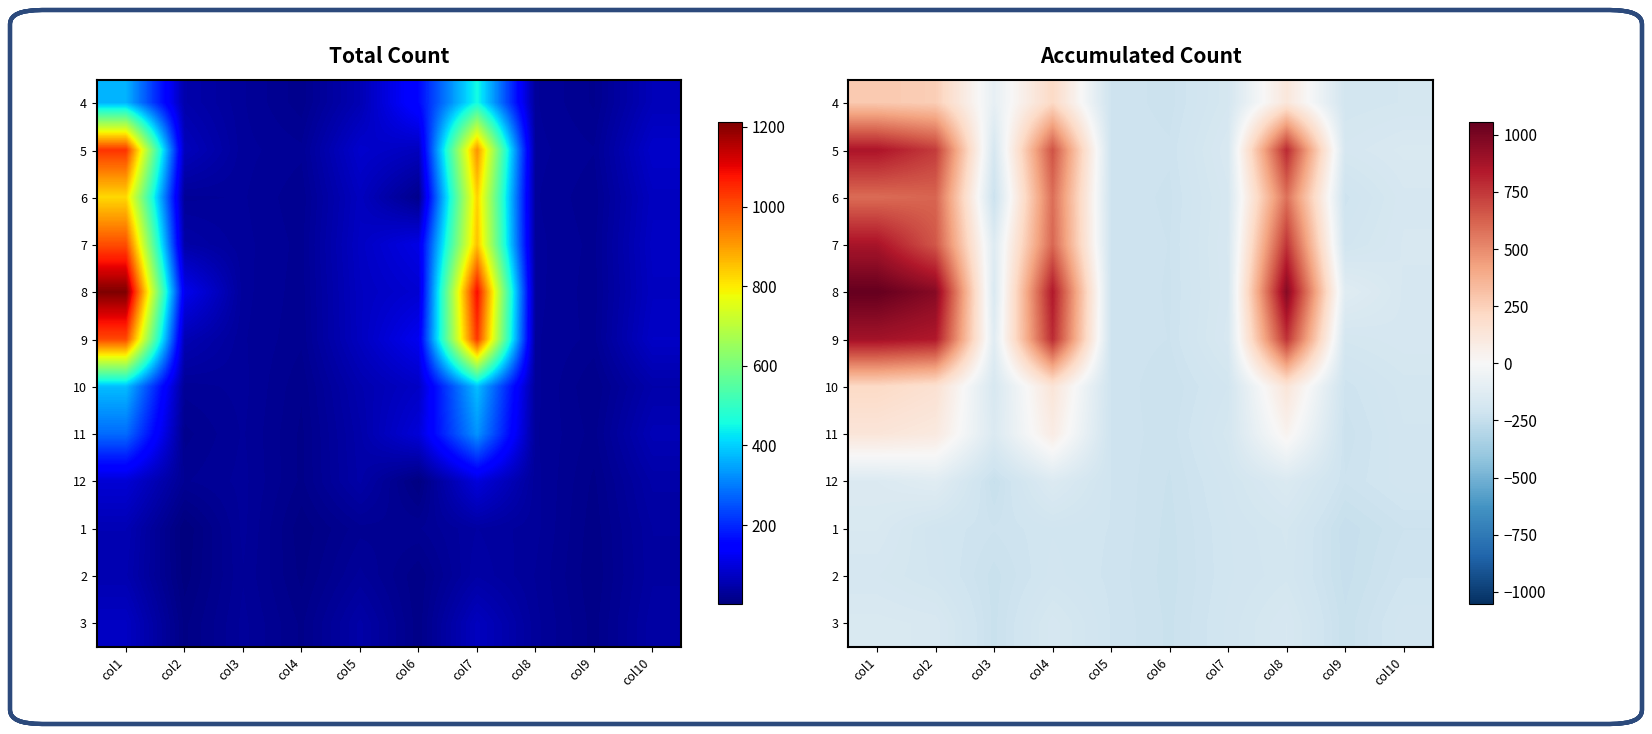

Count the number of categories in the chart.

10